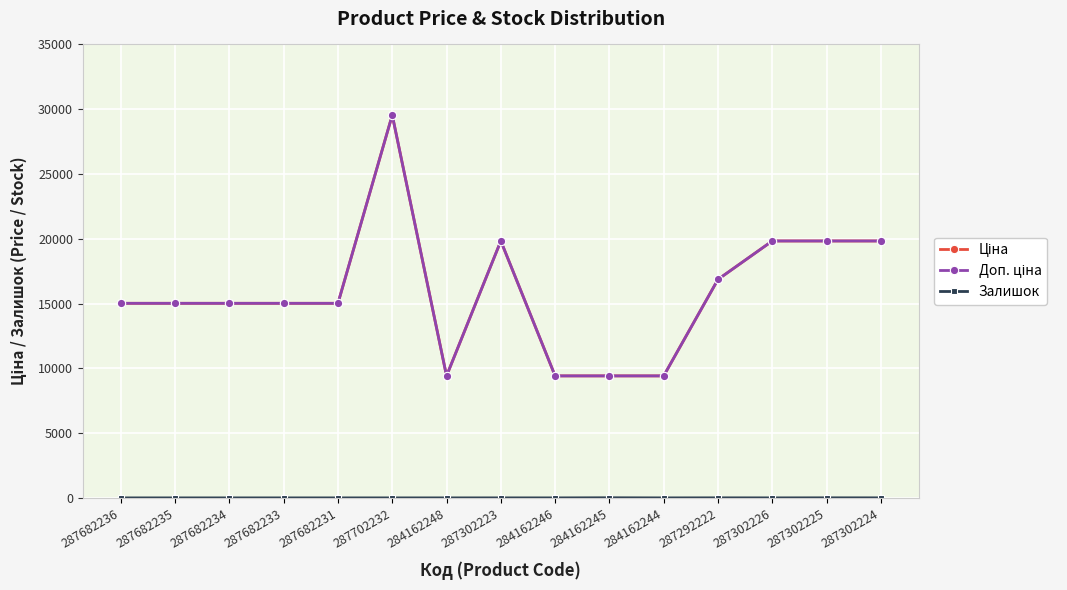

Is the value of Ціна at 287682235 greater than the value of Доп. ціна at 284162244?

Yes